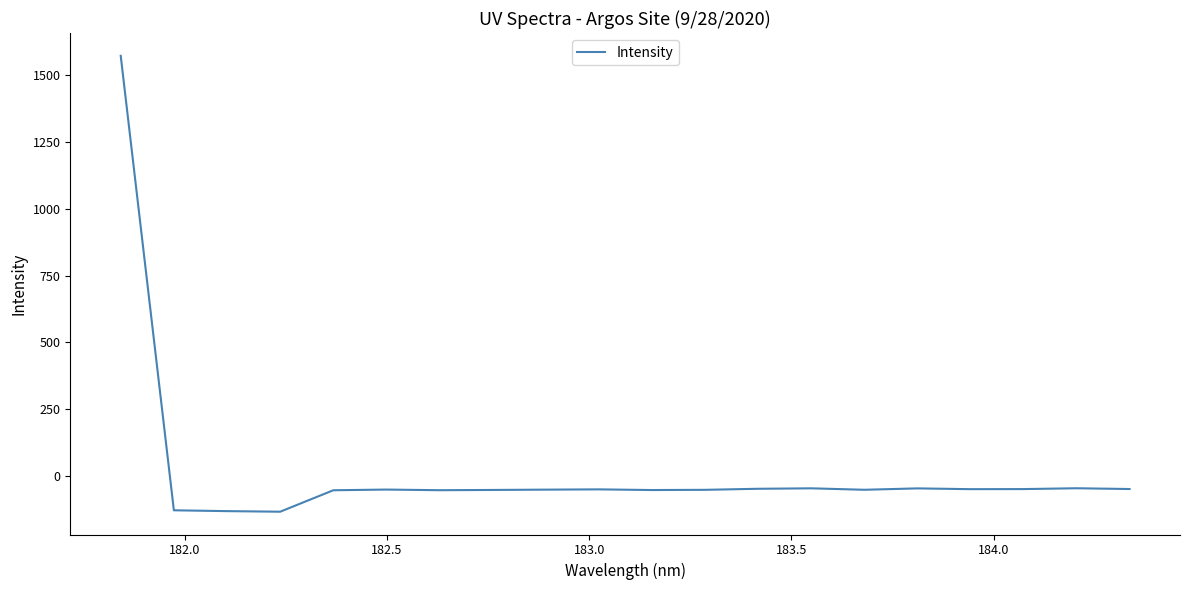

What is the maximum value shown in the chart?

1572.5